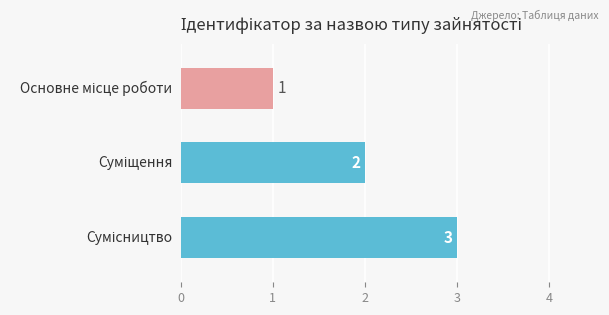

What is the smallest value displayed?

1